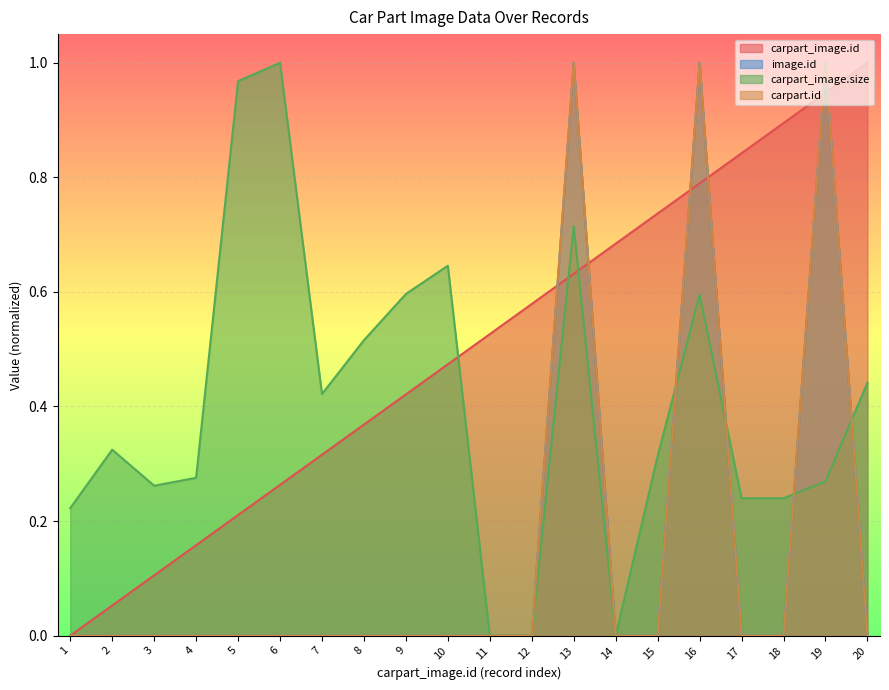

True or false: carpart_image.size and carpart.id cross at least once.

True